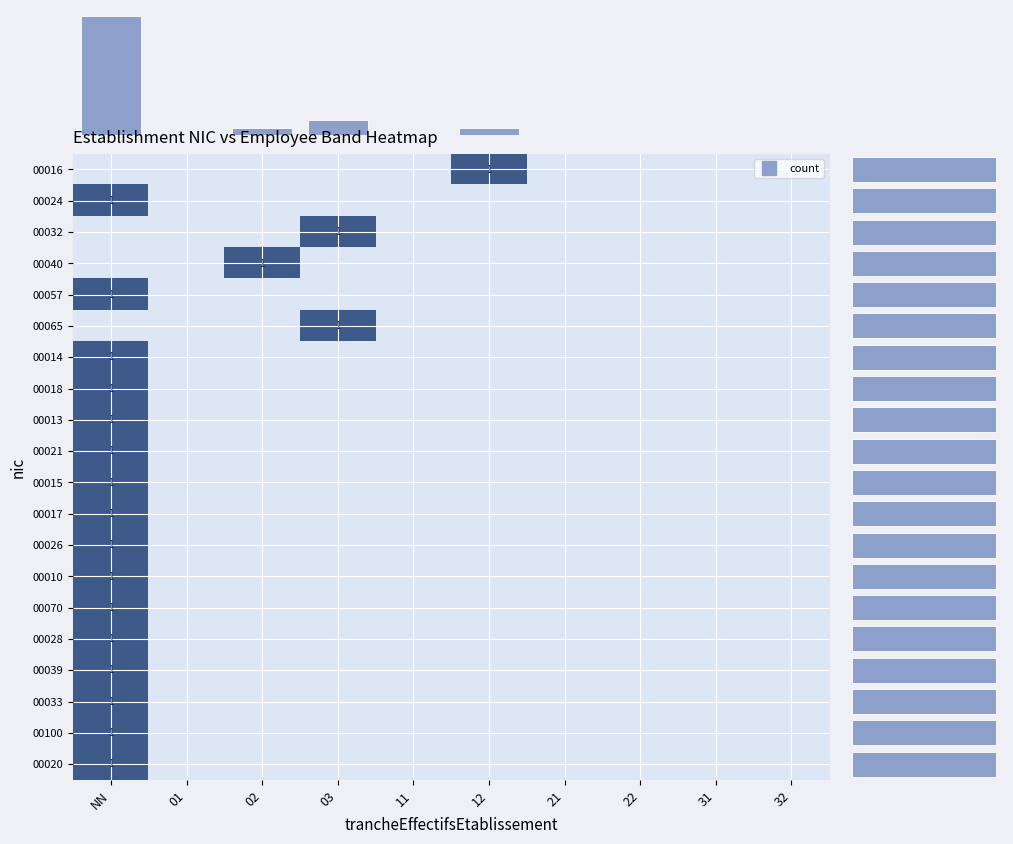

Is the value of 00033 at 31 greater than the value of 00100 at 12?

No